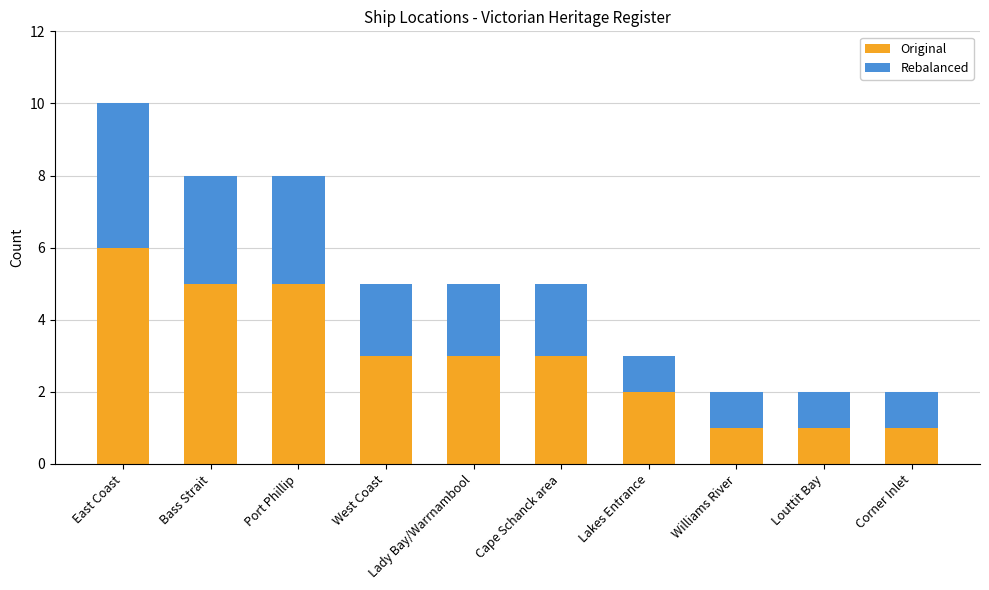

What is the sum of all Original values?

30